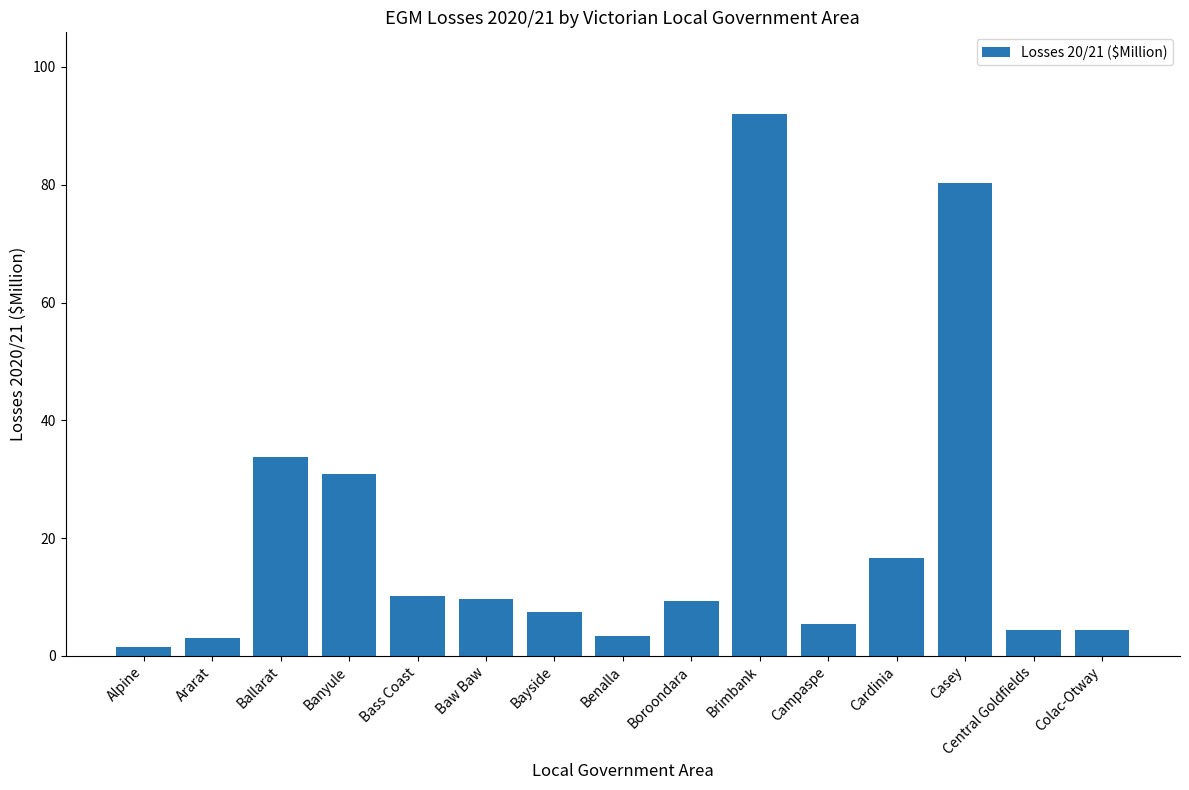

At which label does the data first exceed 9?

Ballarat